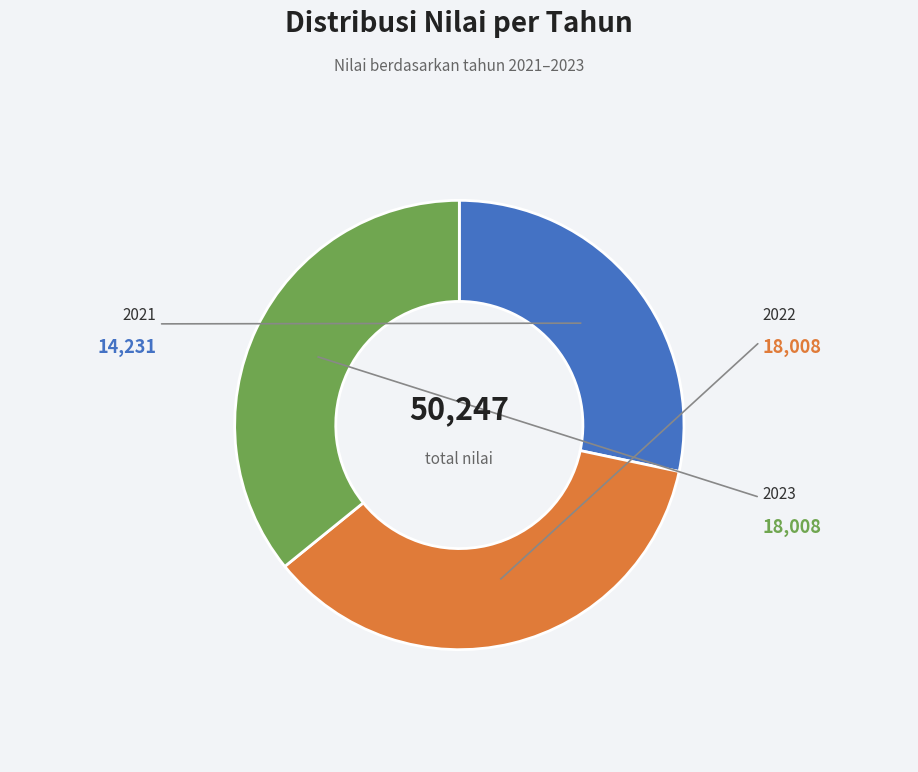

How many slices are in this pie chart?

3